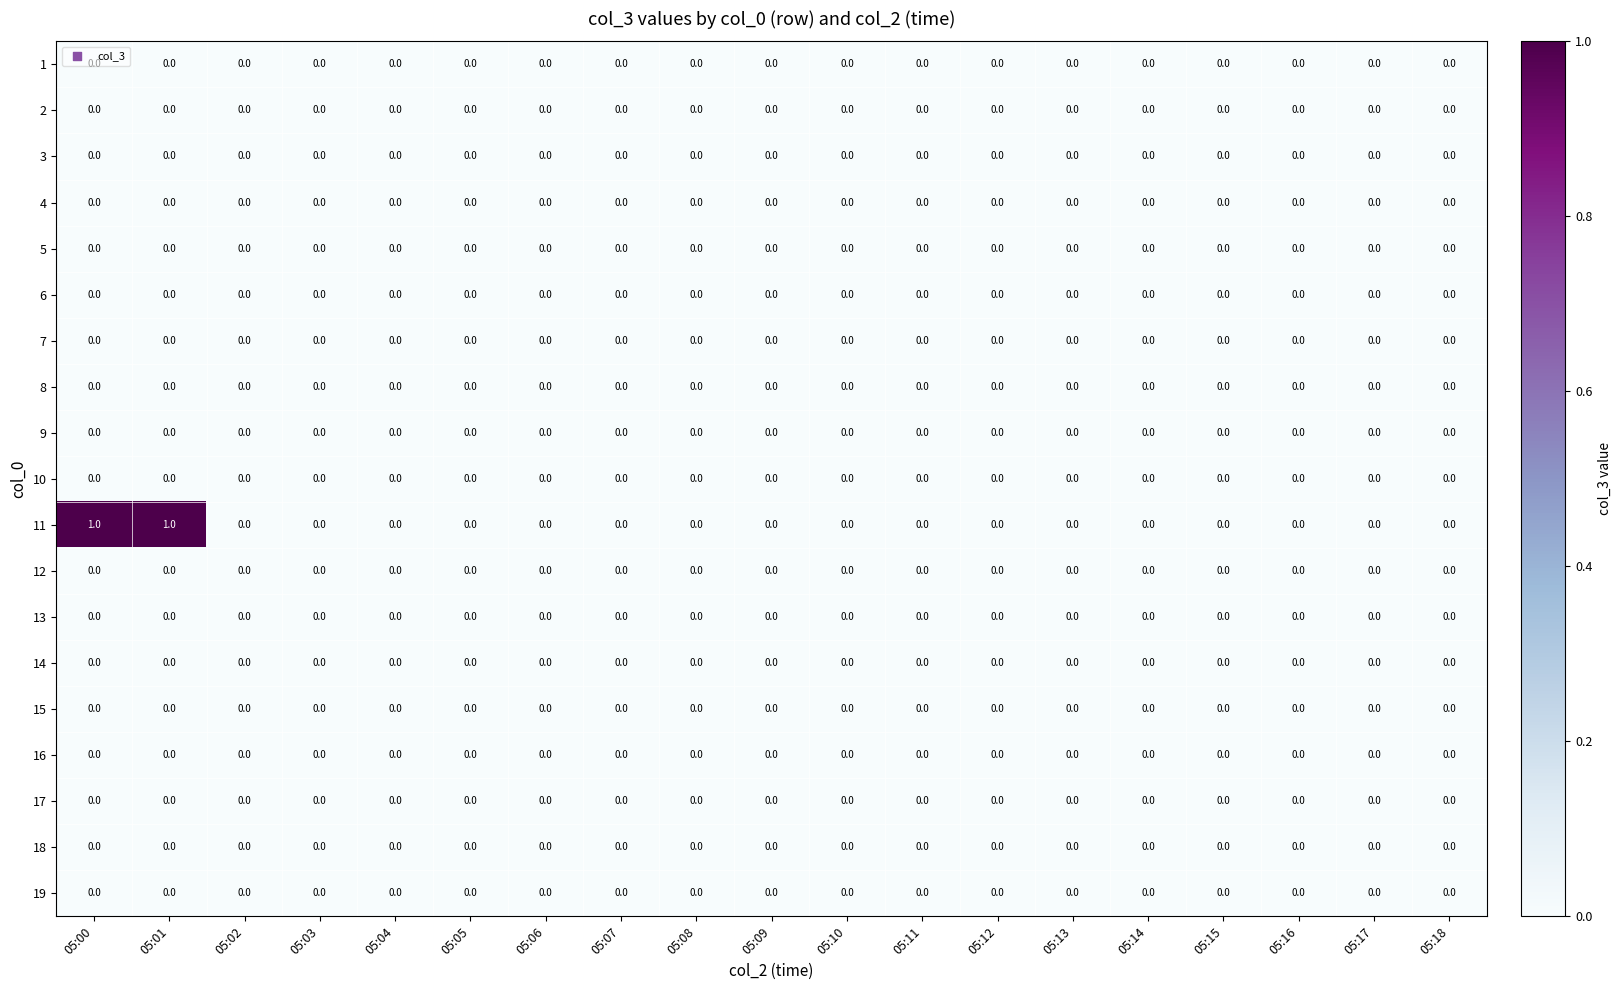

The 3 series shows 0 at 05:08. True or false?

True